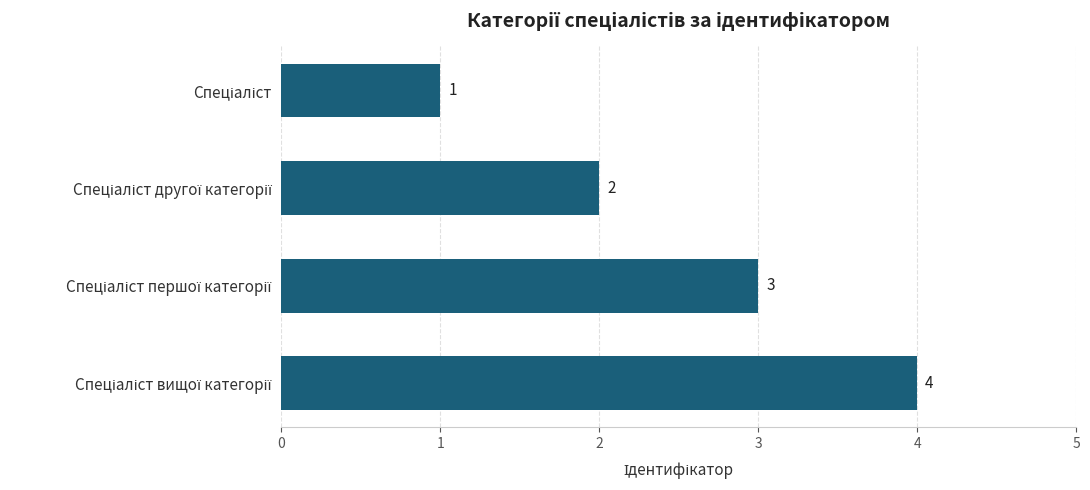

What is the value of the 1st bar from the top?

1